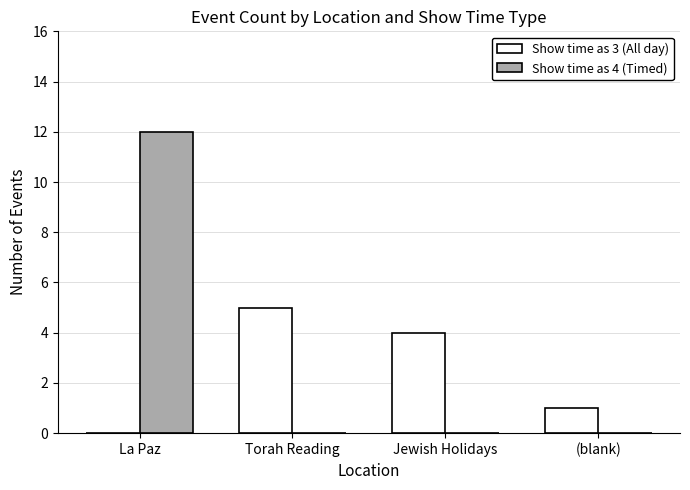

What is the total value across all series at Jewish Holidays?

4